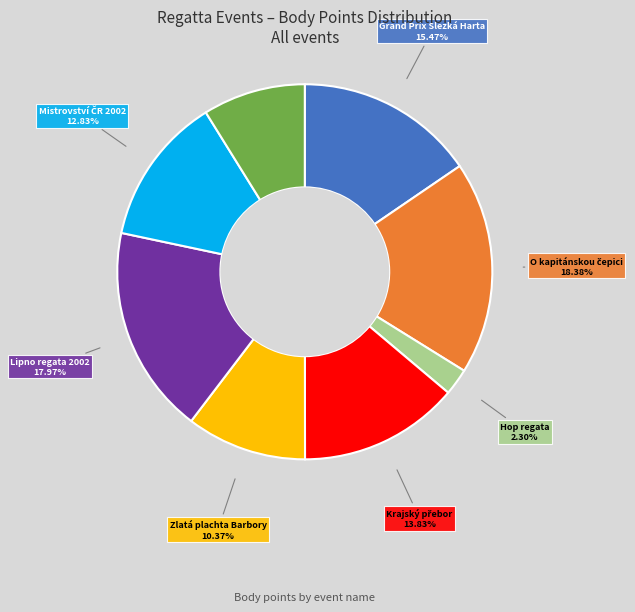

Does any single category account for the majority?

No